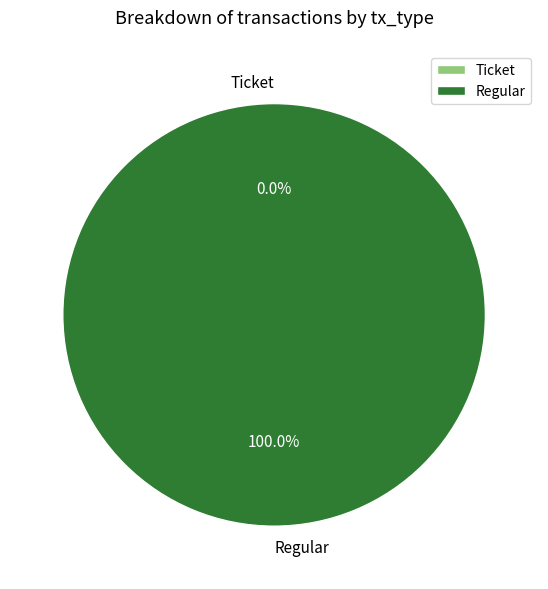

Count the number of slices in the pie.

2